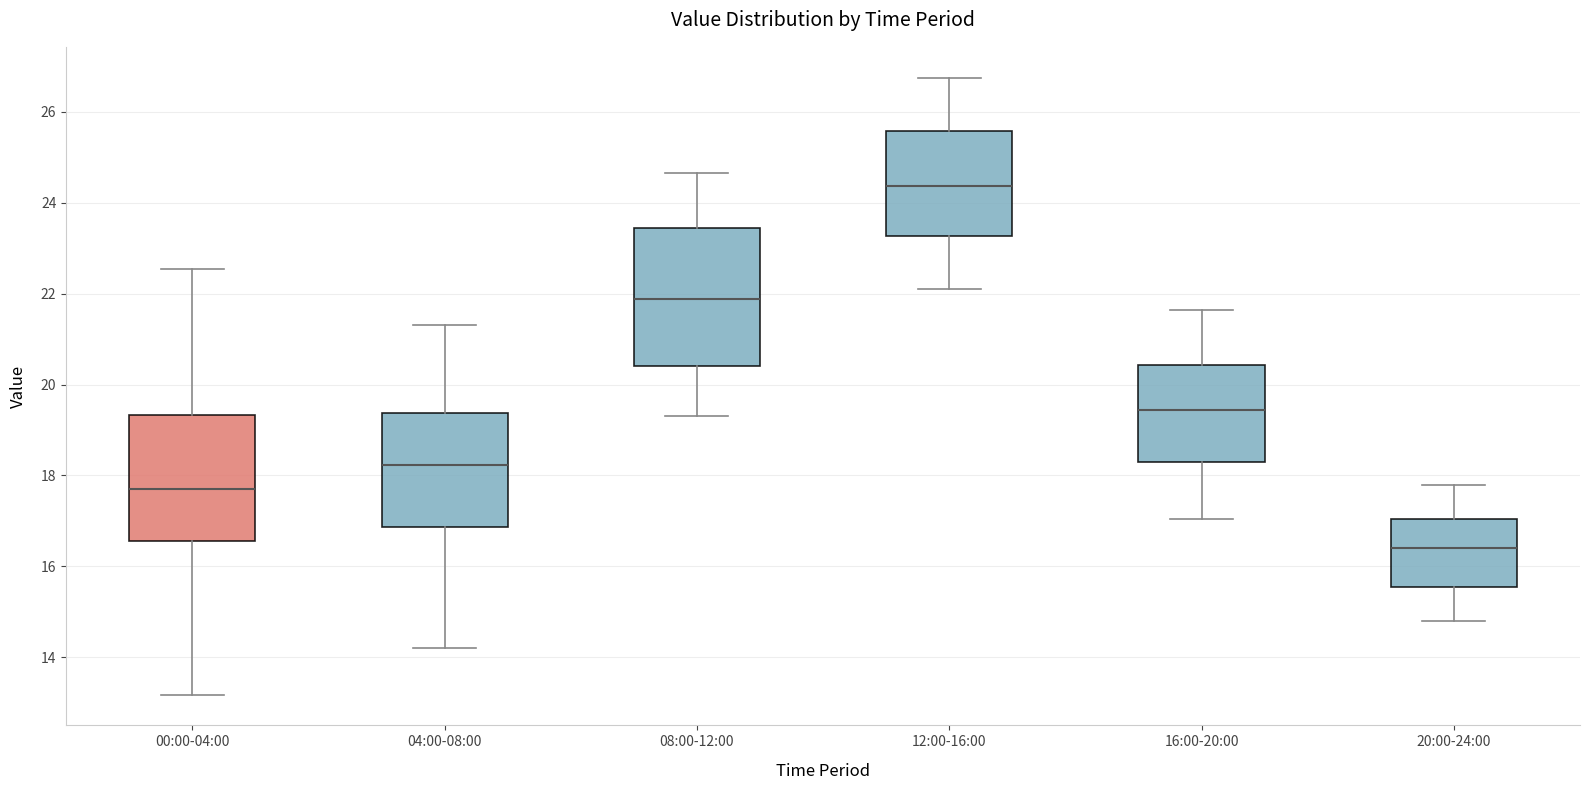

Reading left to right, transcribe this box plot: for each box, give where its median line is, the range the box spans, and where its two whiskers end, as read against the y-axis. The values are not printed on the chart, so give them approximately, as read against the axis.

00:00-04:00: median 17.8, box 16.6 to 19.4, whiskers 13.2 to 22.6
04:00-08:00: median 18.2, box 16.8 to 19.4, whiskers 14.2 to 21.4
08:00-12:00: median 21.8, box 20.4 to 23.4, whiskers 19.4 to 24.6
12:00-16:00: median 24.4, box 23.2 to 25.6, whiskers 22.2 to 26.8
16:00-20:00: median 19.4, box 18.2 to 20.4, whiskers 17.0 to 21.6
20:00-24:00: median 16.4, box 15.6 to 17.0, whiskers 14.8 to 17.8